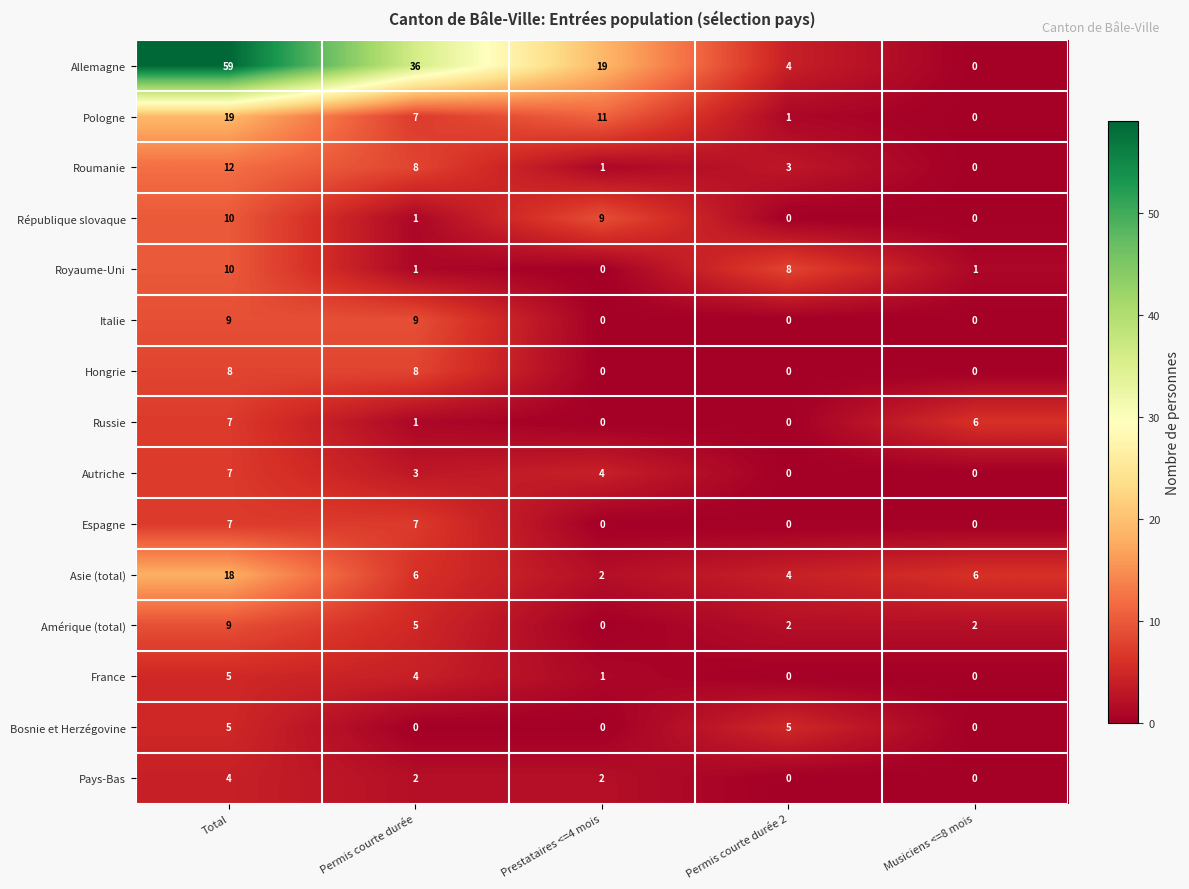

What is the difference between the second highest and second lowest values in the Espagne series?

7